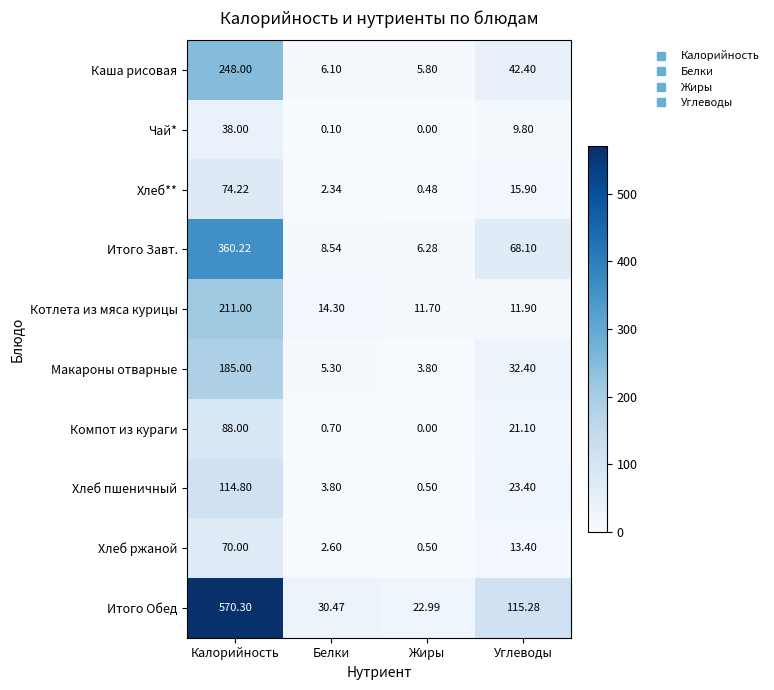

Where is Каша рисовая nearest to the value 126?

Углеводы